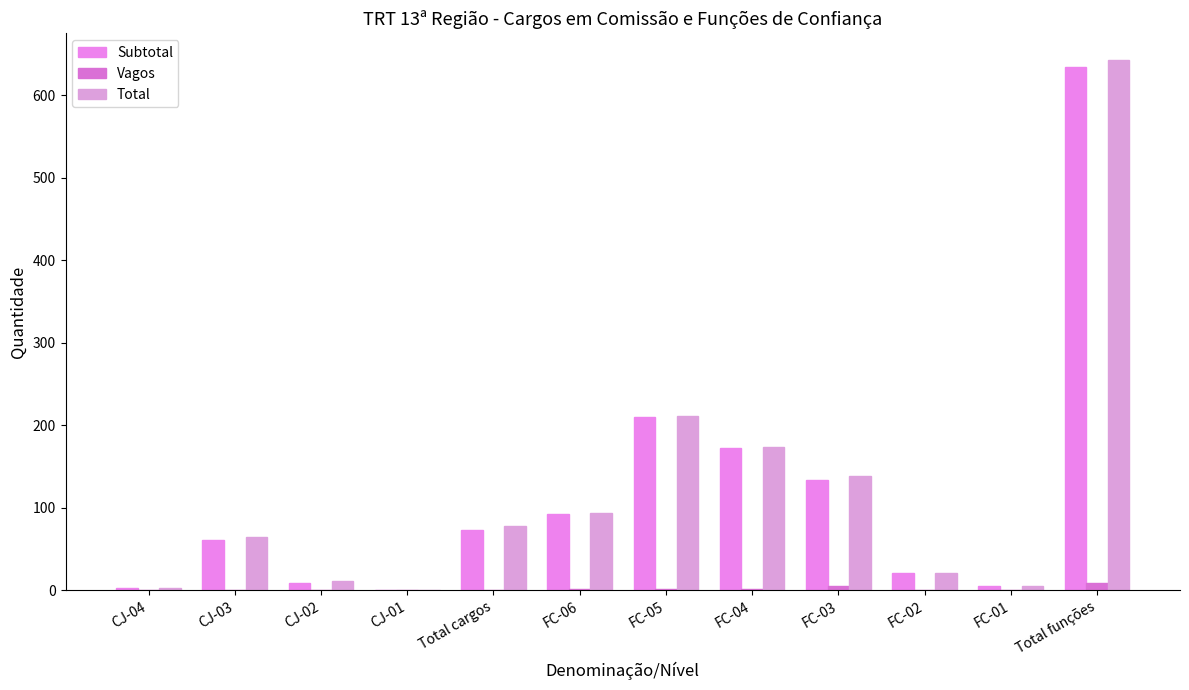

How many groups of bars are there?

12